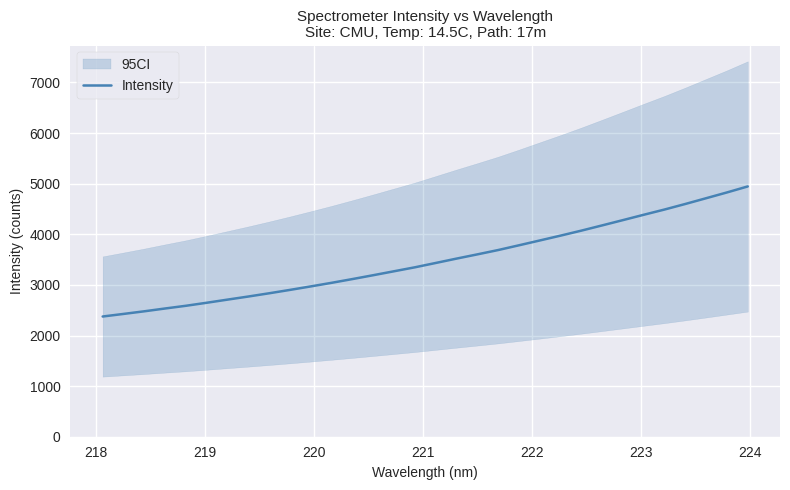

What is the maximum value for Intensity?

4945.3